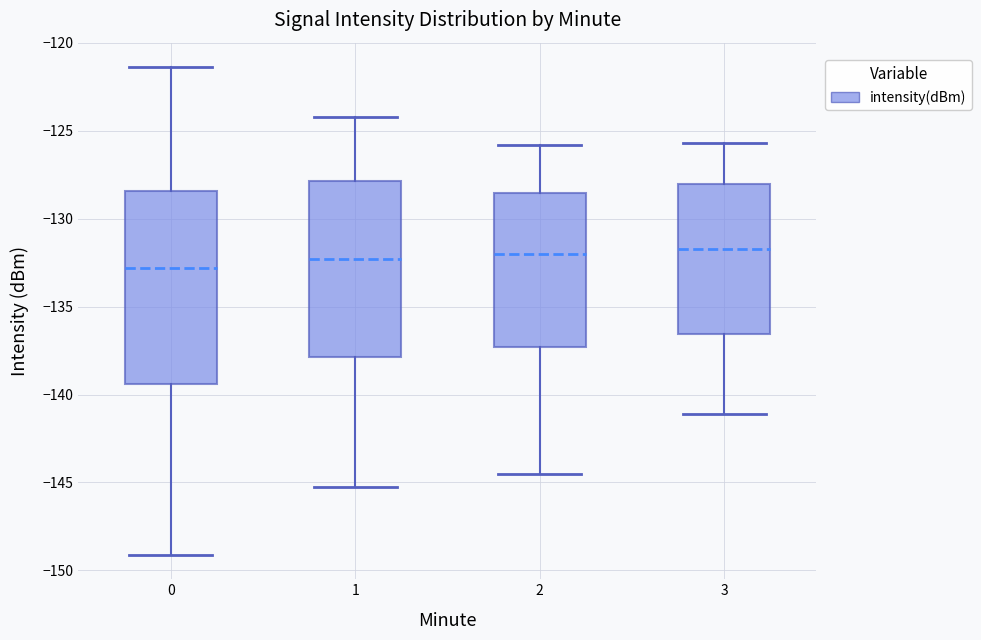

Which box has the lowest median line?

0